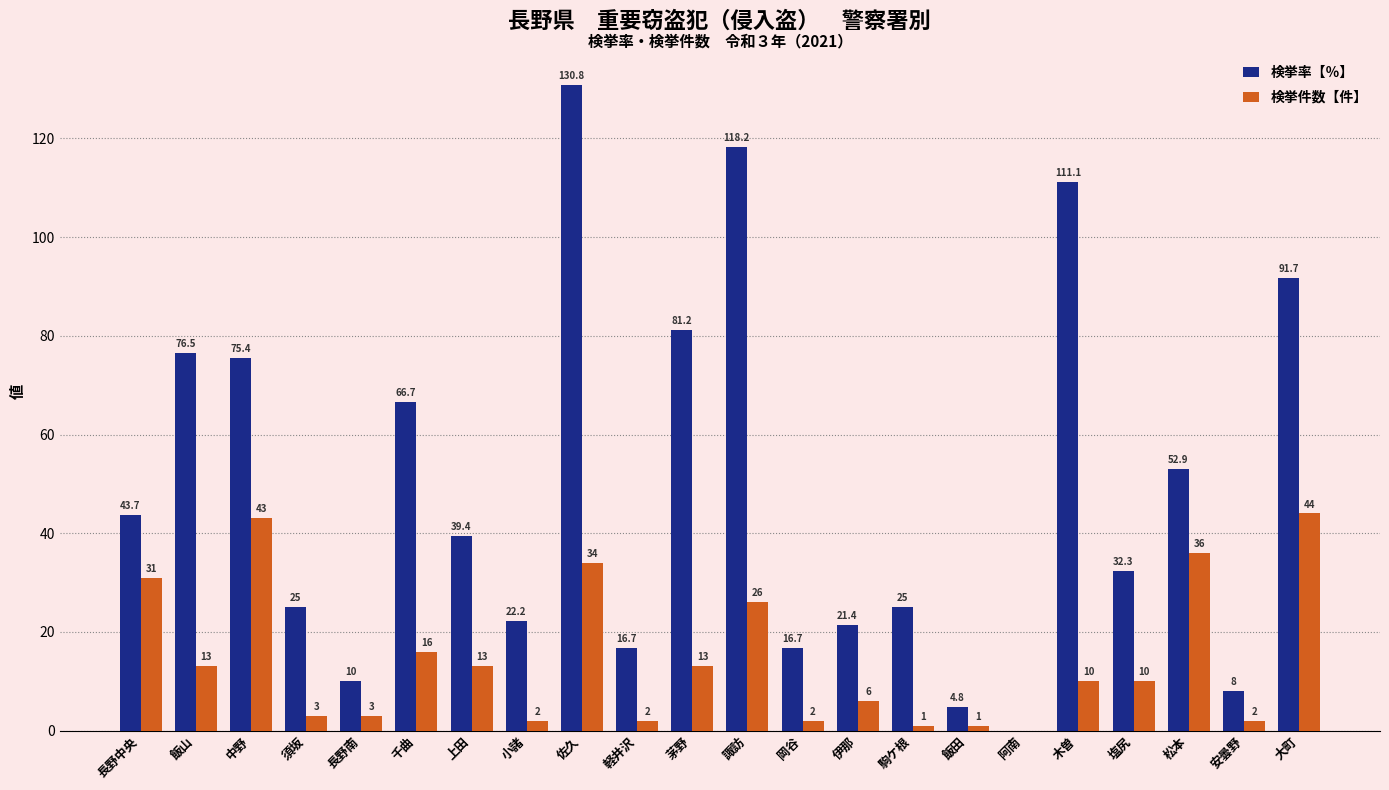

Is it true that 検挙件数【件】 equals 13.0 at 上田?

True